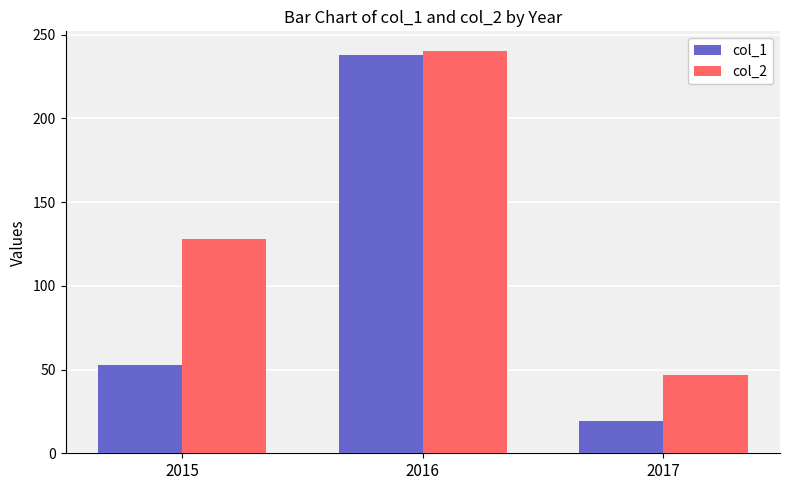

What is the smallest value displayed?

19.5